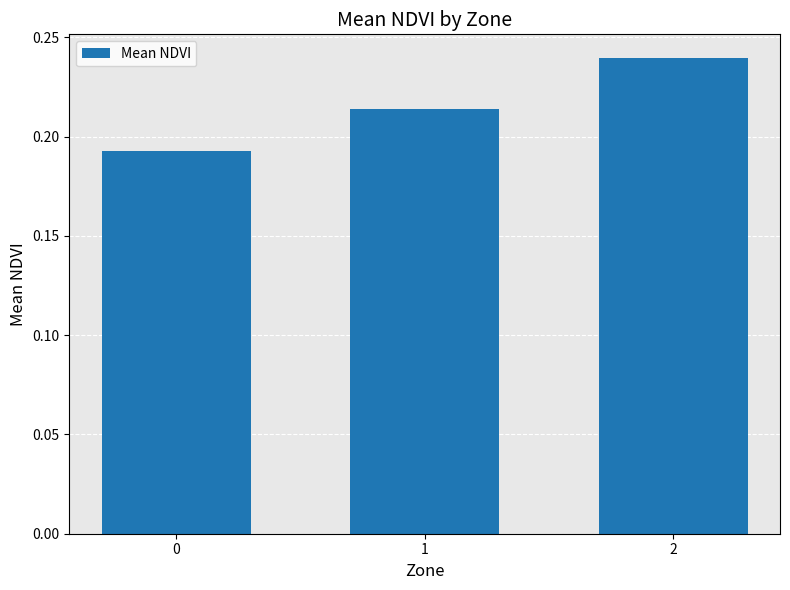

The chart shows a value of 0.3 at 1. True or false?

False